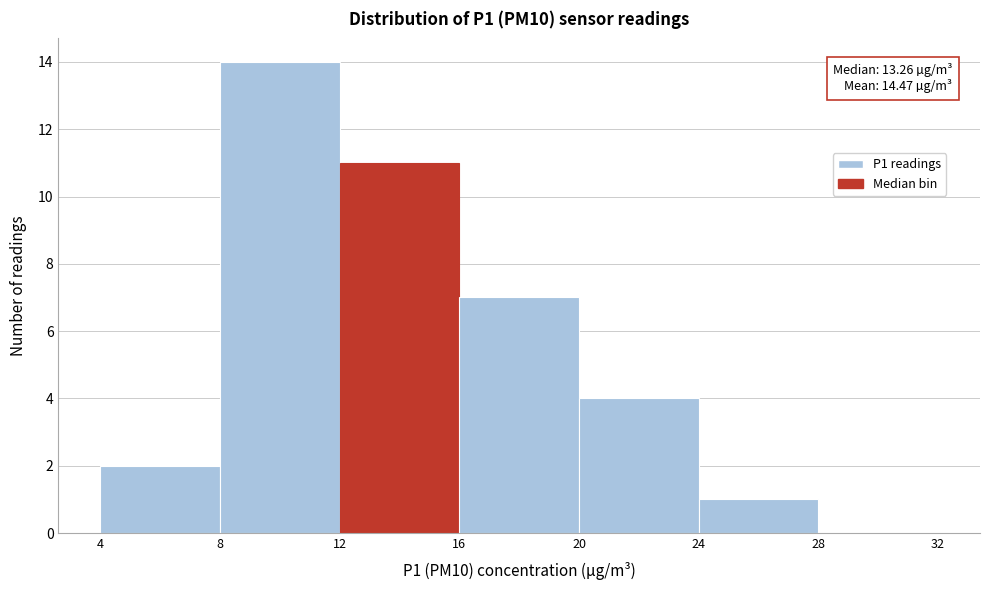

Over which range of the x-axis is the bar tallest?

8 to 12